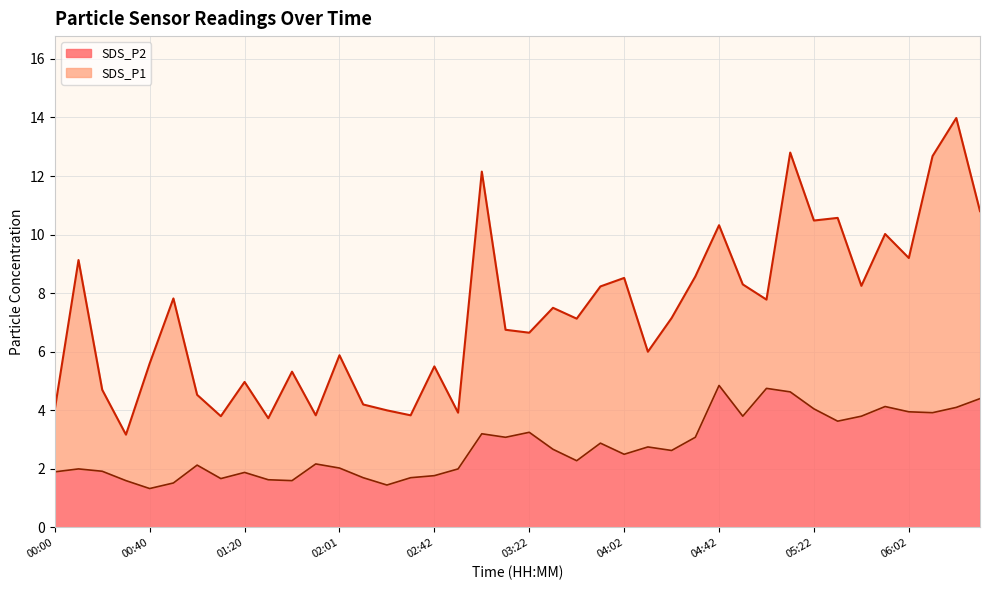

True or false: SDS_P1 has a value of 15.7 at 05:52.

False